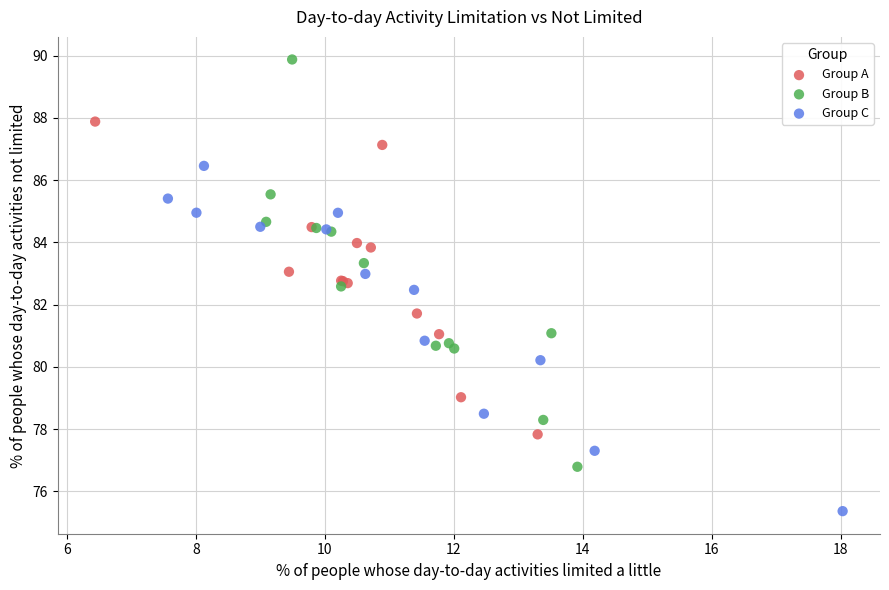

Which series reaches the maximum Y coordinate?

Group B